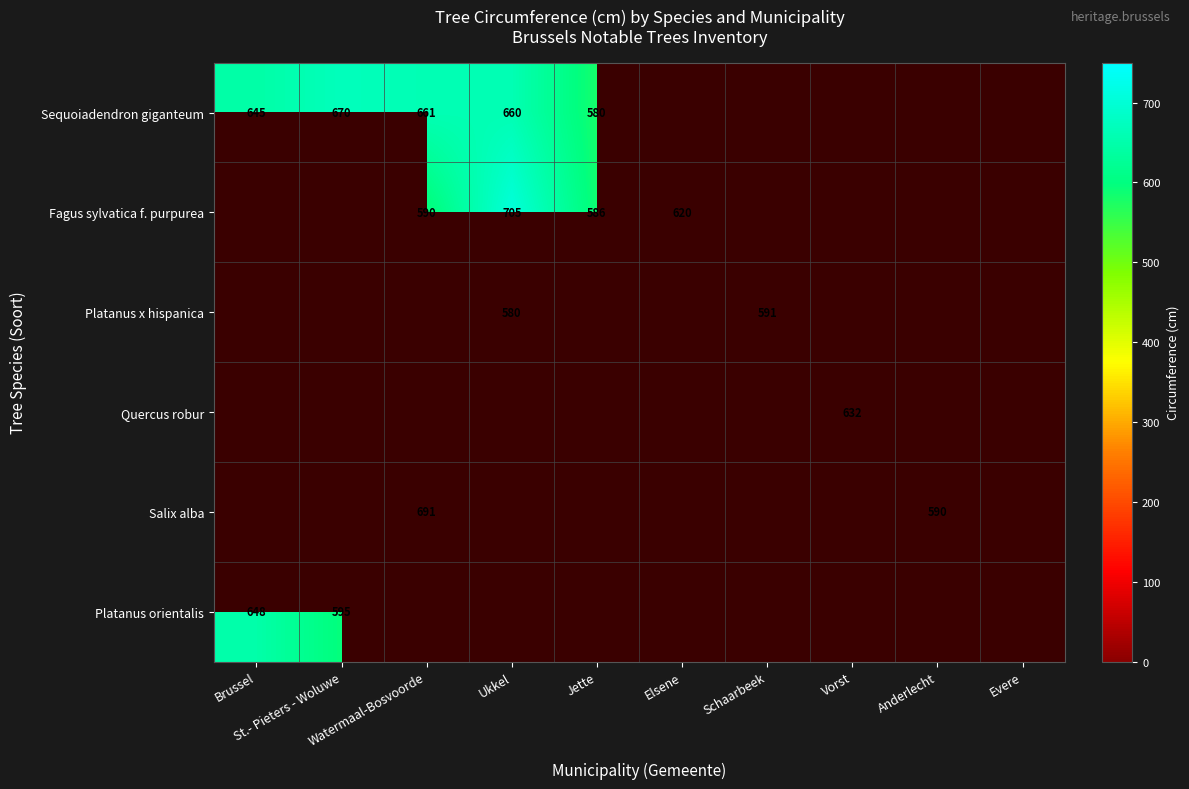

True or false: Salix alba has a value of 0 at Elsene.

True